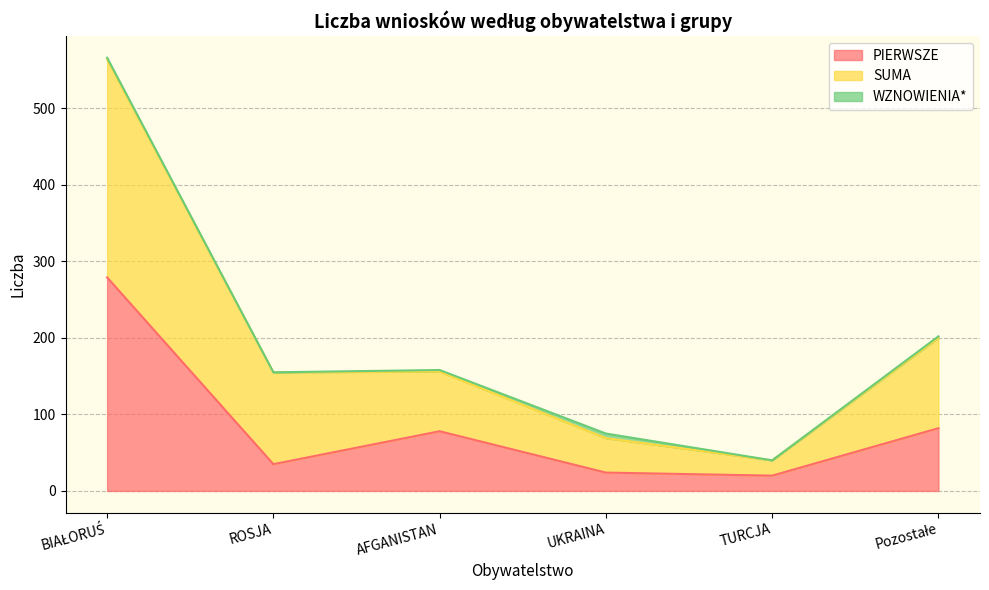

What is the total value across all series at ROSJA?

155